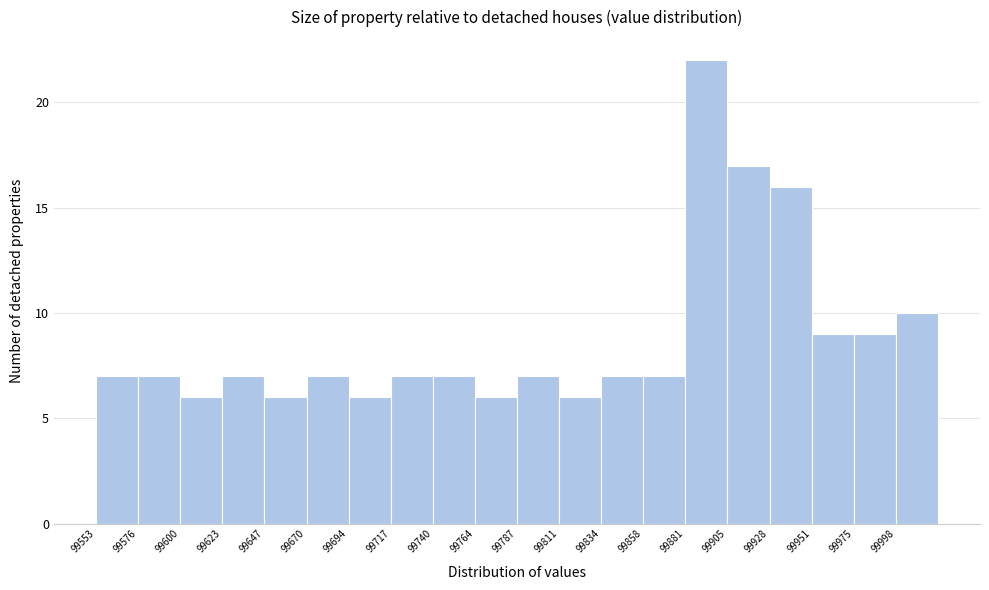

Reading left to right, list every bar in this chart as the range it spans on the x-axis followed by its height. Neither the bar edges nor the heights are printed on the chart, so give them approximately, as read against the axes.

99555 to 99575: 7
99575 to 99600: 7
99600 to 99625: 6
99625 to 99645: 7
99645 to 99670: 6
99670 to 99695: 7
99695 to 99715: 6
99715 to 99740: 7
99740 to 99765: 7
99765 to 99790: 6
99790 to 99810: 7
99810 to 99835: 6
99835 to 99860: 7
99860 to 99880: 7
99880 to 99905: 22
99905 to 99930: 17
99930 to 99950: 16
99950 to 99975: 9
99975 to 100000: 9
100000 to 100020: 10